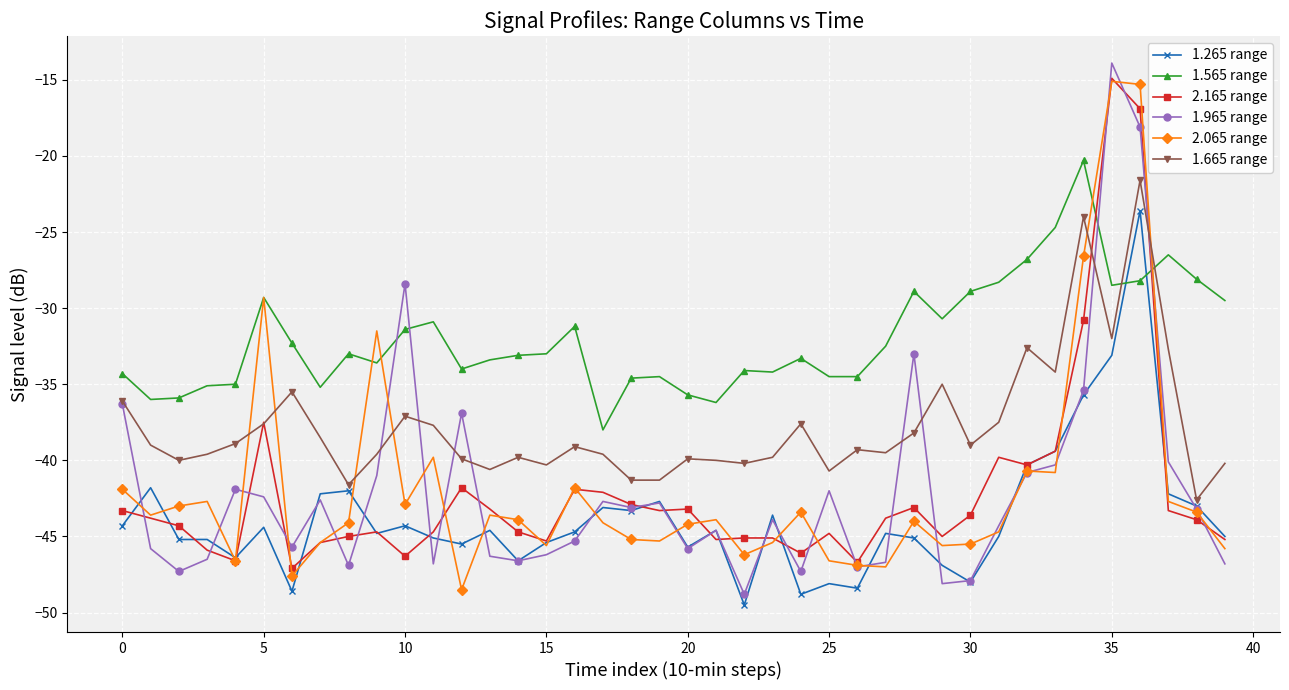

True or false: 2.065 range has more than 1 points higher than both neighbors.

True